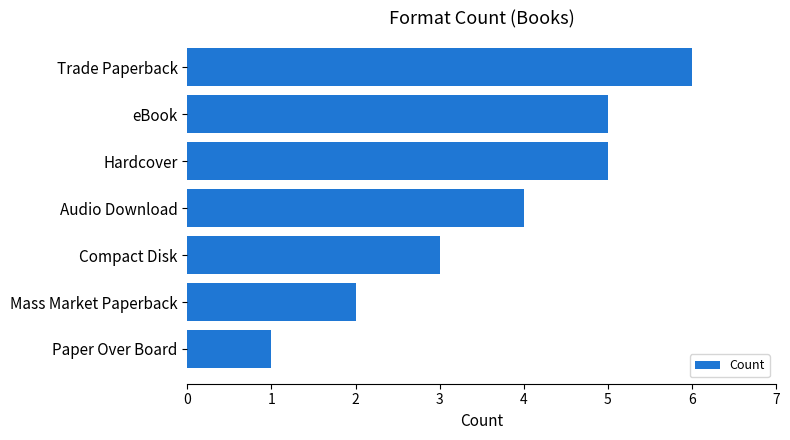

The value at Hardcover is 7. True or false?

False